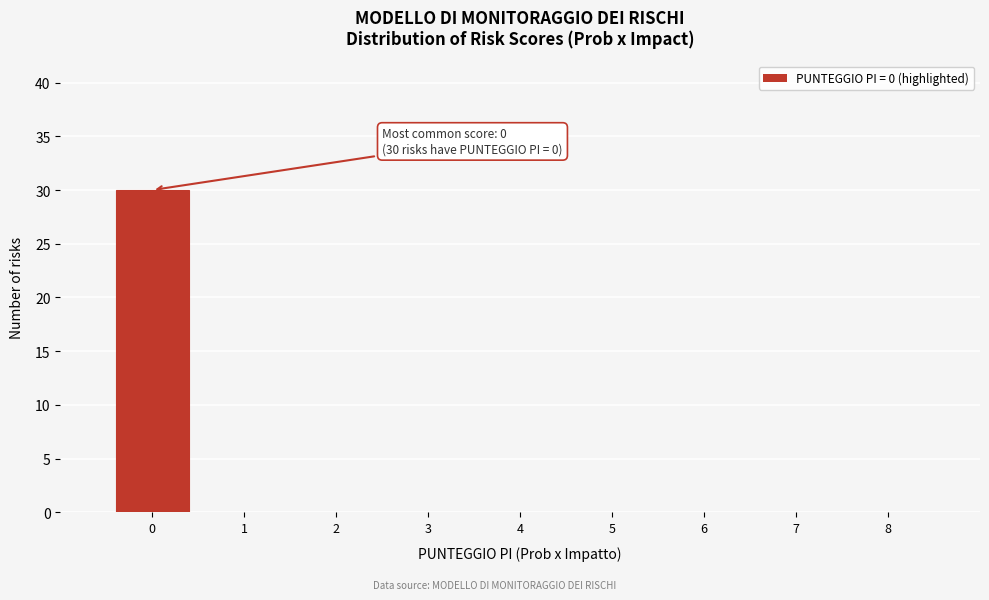

Reading right to left, transcribe all the data shown in this chart.

8=0	7=0	6=0	5=0	4=0	3=0	2=0	1=0	0=30